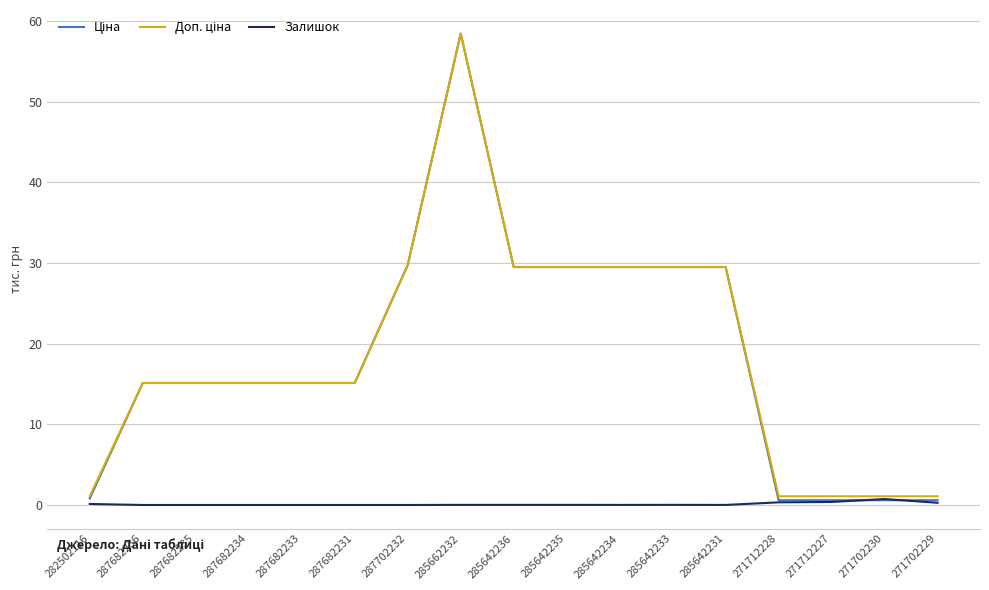

What is the maximum value shown in the chart?

58.4